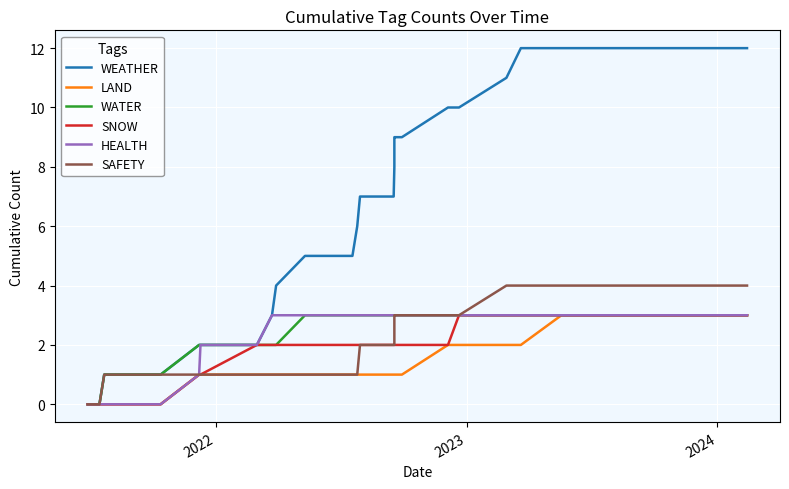

Is it true that LAND equals 4 at 24?

False